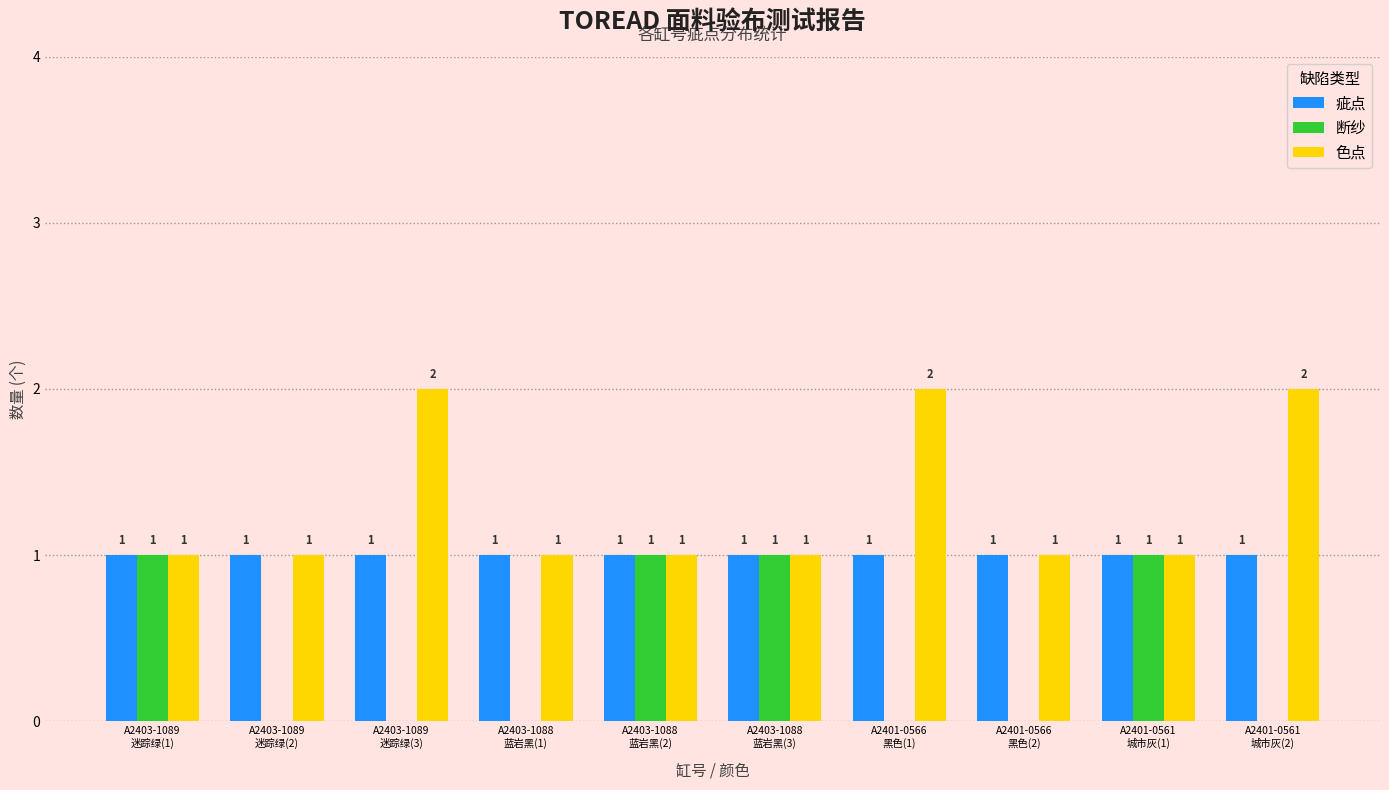

Count the 色点 values in the range 1 to 2.

10